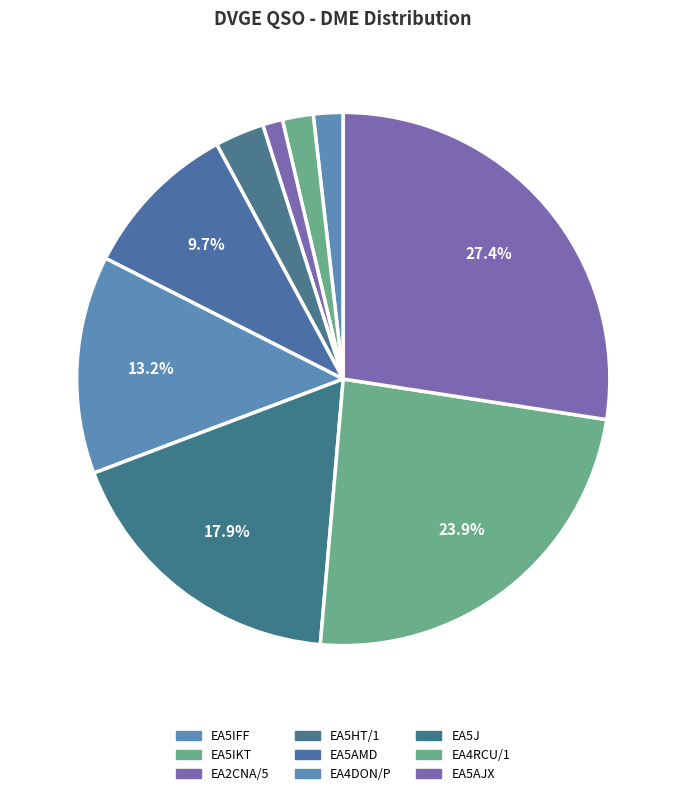

Which slice is the smallest?

EA2CNA/5